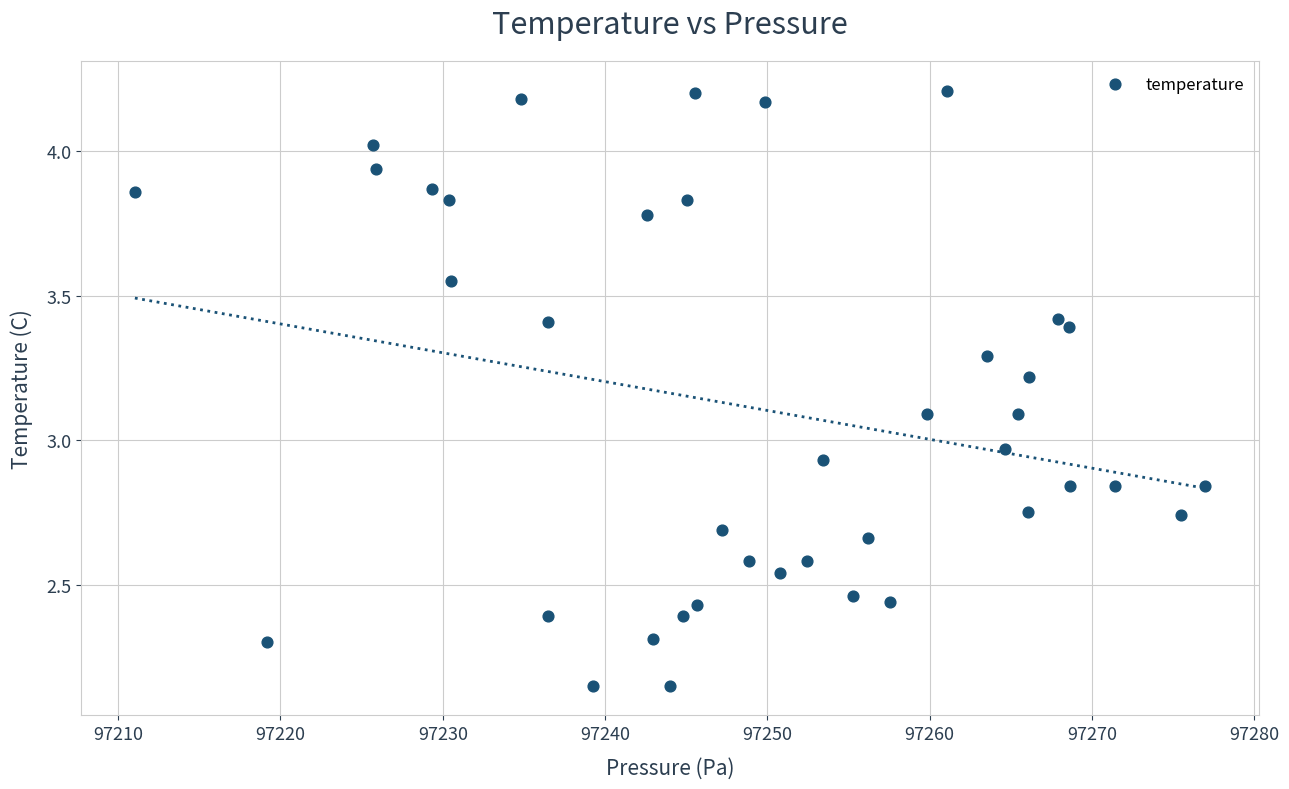

What is the range of X values (max minus min)?

65.9